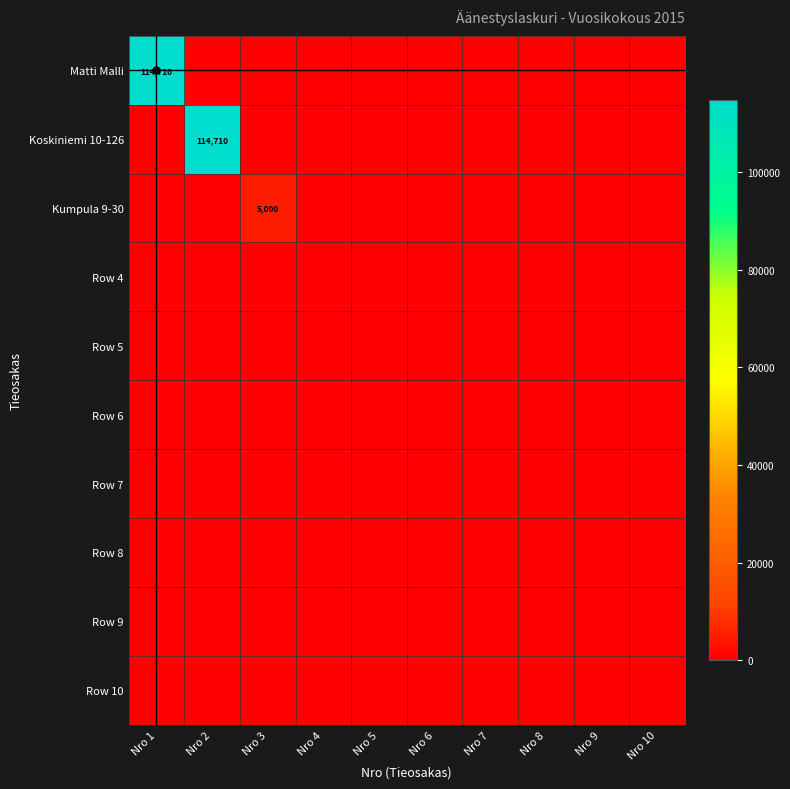

Which series changed the most between Nro 4 and Nro 9?

Matti Malli